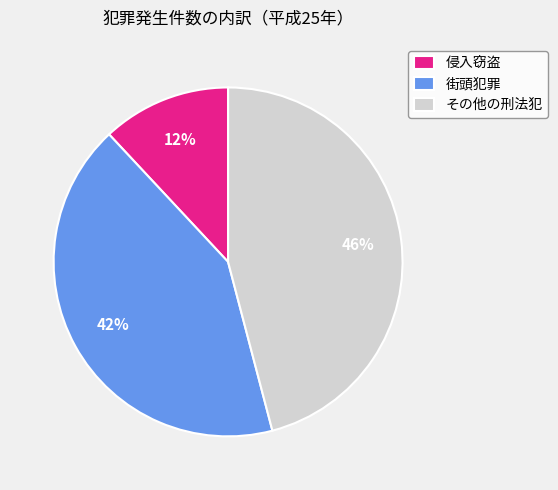

How many segments does this pie chart have?

3